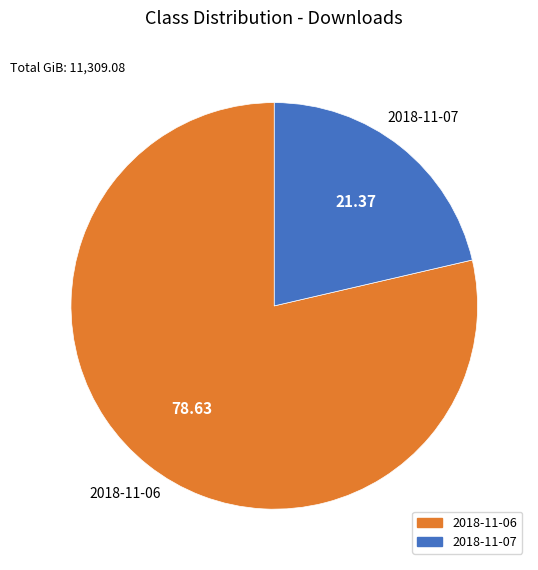

Is there any slice that represents more than half of the pie?

Yes